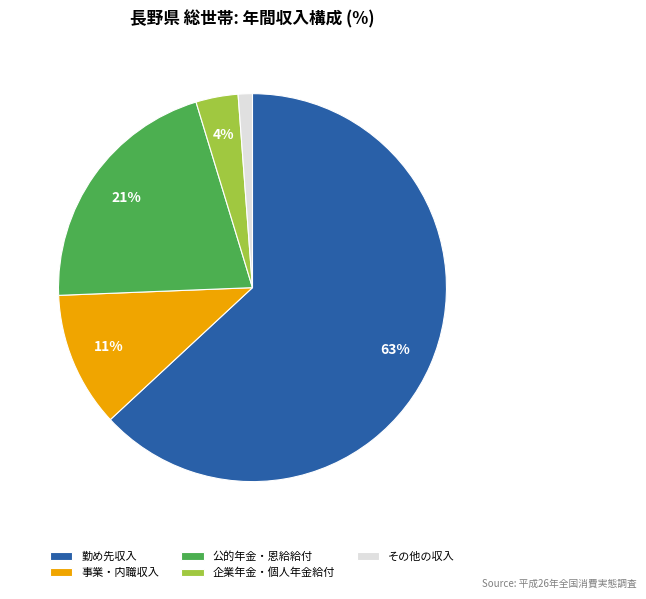

Which slice represents more than half of the pie?

勤め先収入